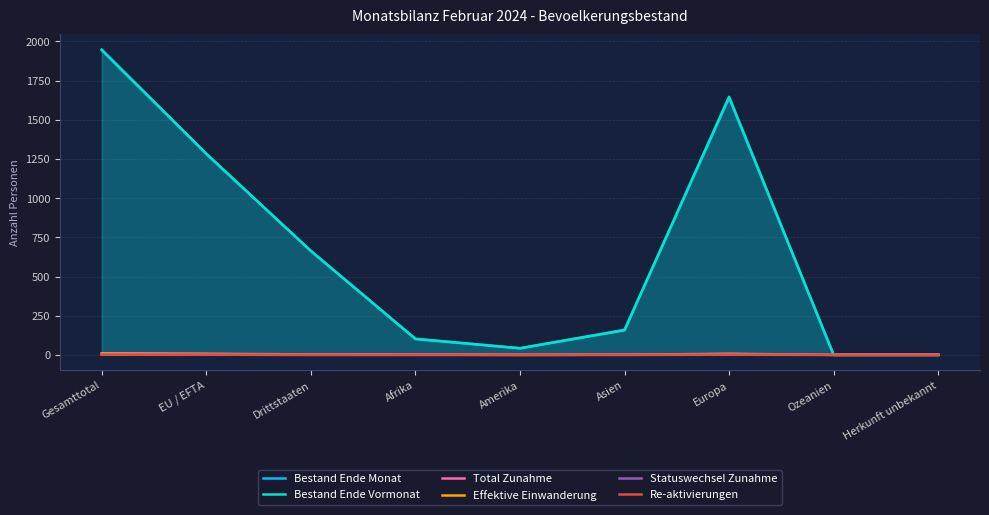

What is the difference between the second highest and second lowest values in the Re-aktivierungen series?

1